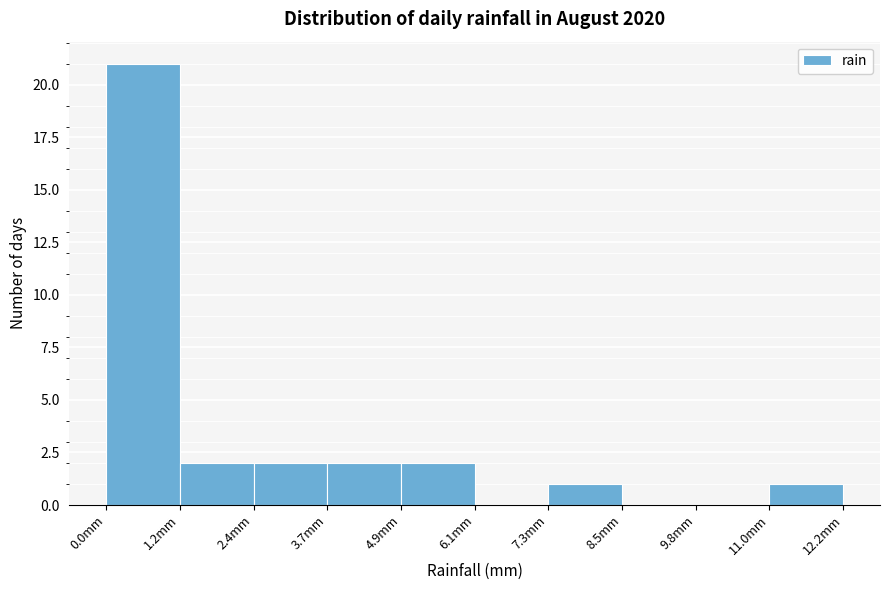

Which range on the x-axis has the tallest bar?

0.00 to 1.22